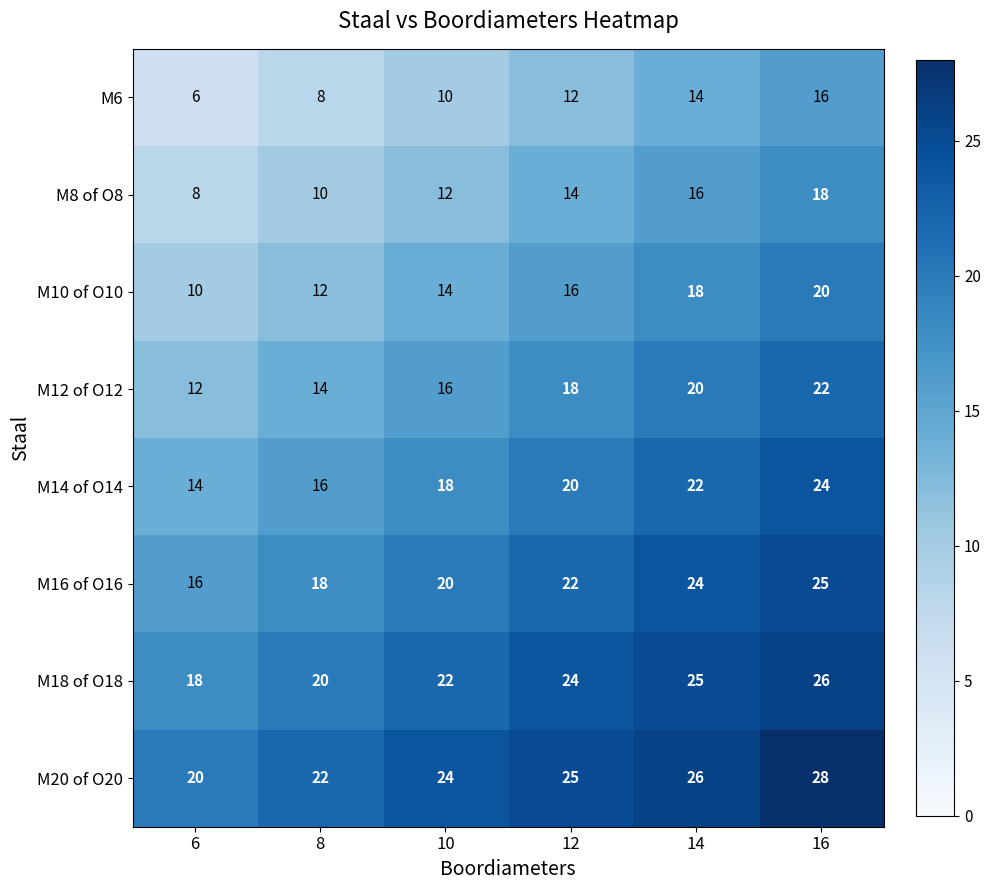

Where is M20 of O20 nearest to the value 24?

10